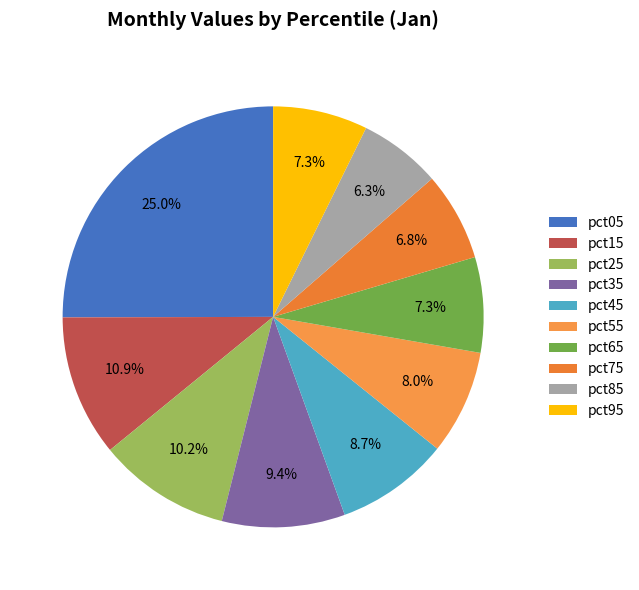

What is the largest slice in the pie chart?

pct05